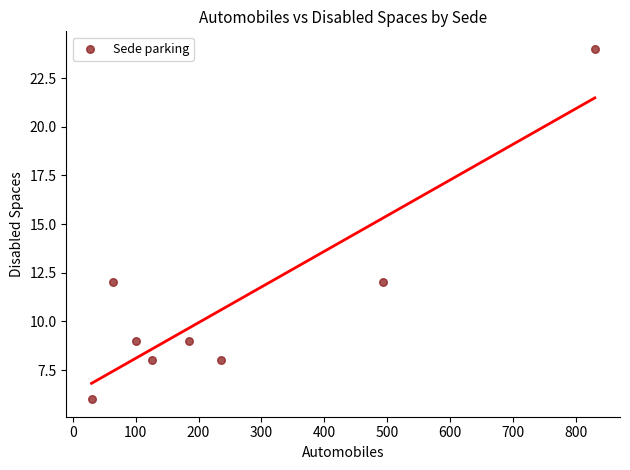

What is the average Y value?

11